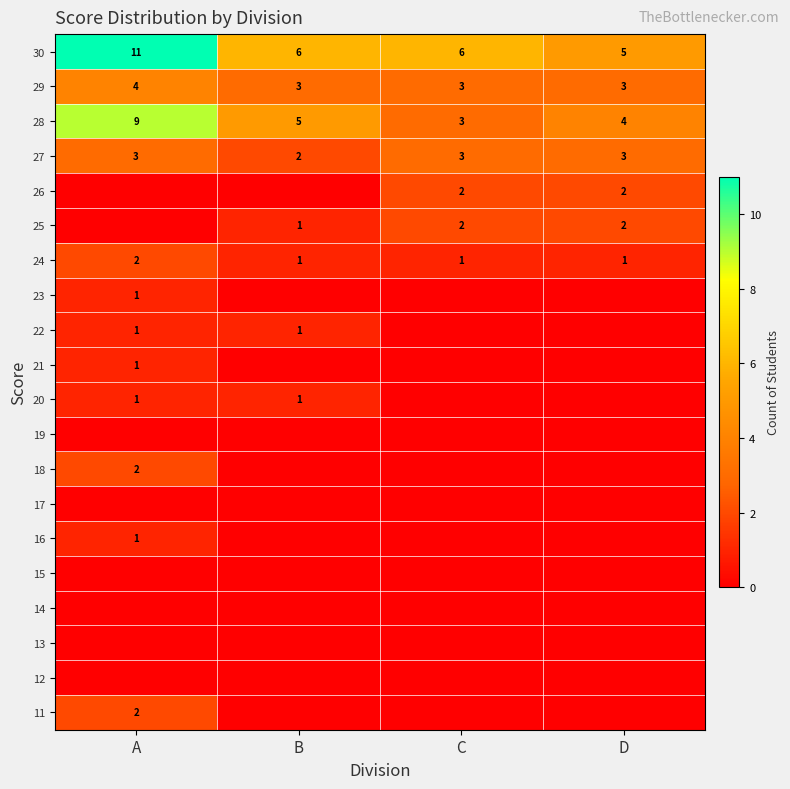

Which label corresponds to the largest value in the chart?

A